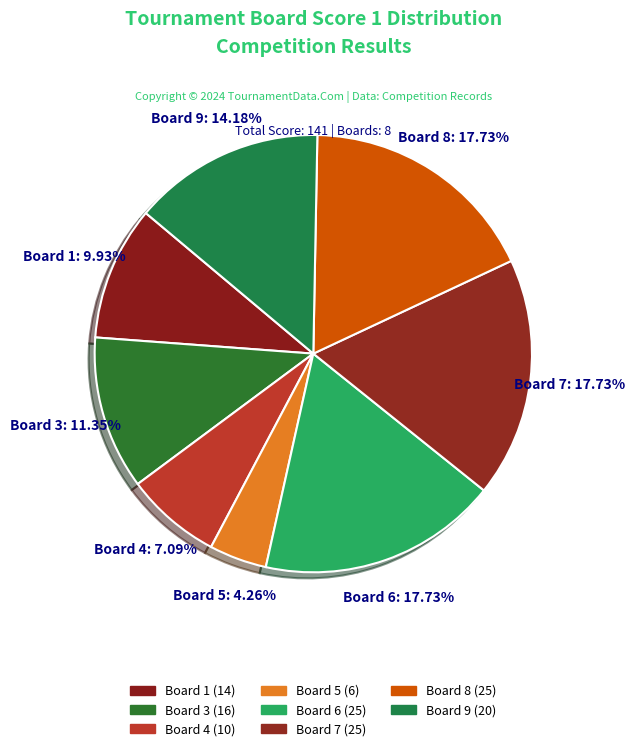

Is there any slice that represents more than half of the pie?

No